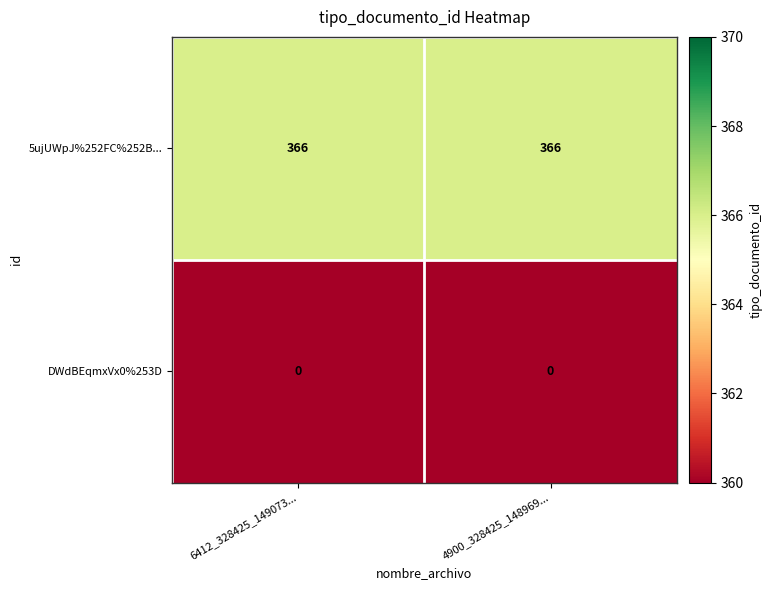

Reading left to right, what are all the values shown in this chart?

5ujUWpJ%252FC%252B...: 6412_328425_149073...=366	4900_328425_148969...=366
DWdBEqmxVx0%253D: 6412_328425_149073...=0	4900_328425_148969...=0